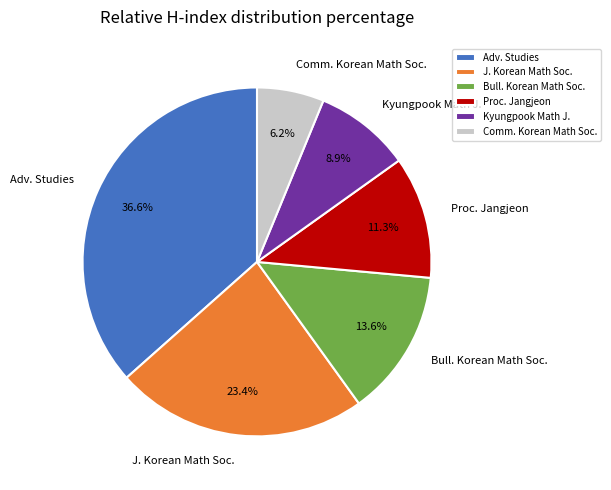

What percentage is NOT represented by Bull. Korean Math Soc.?

86.4%